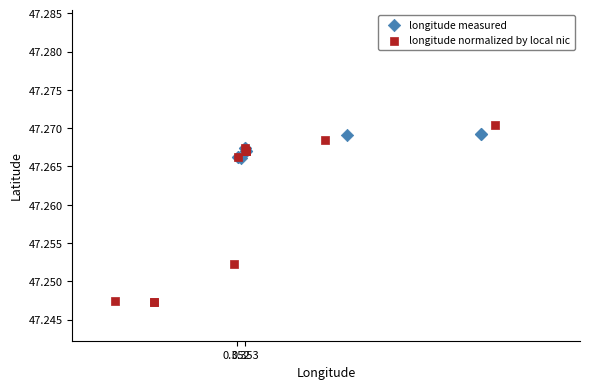

Which series reaches the minimum Y coordinate?

longitude normalized by local nic